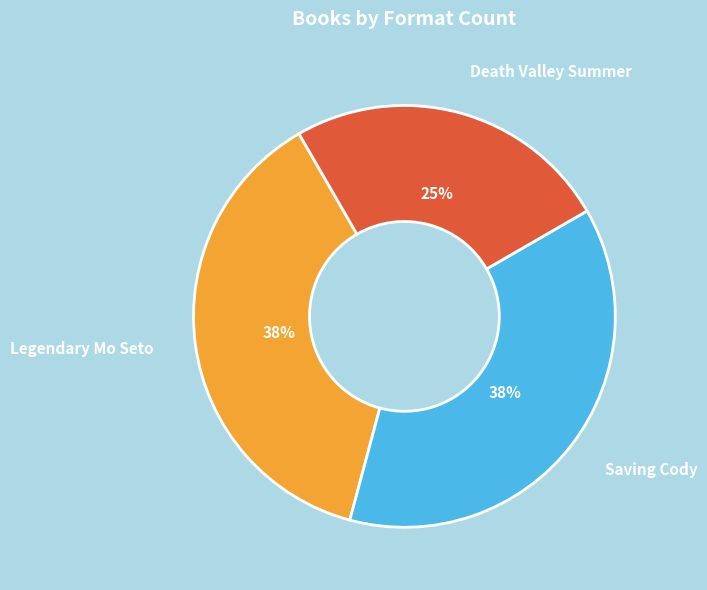

Is the sum of Death Valley Summer and Legendary Mo Seto greater than half?

Yes